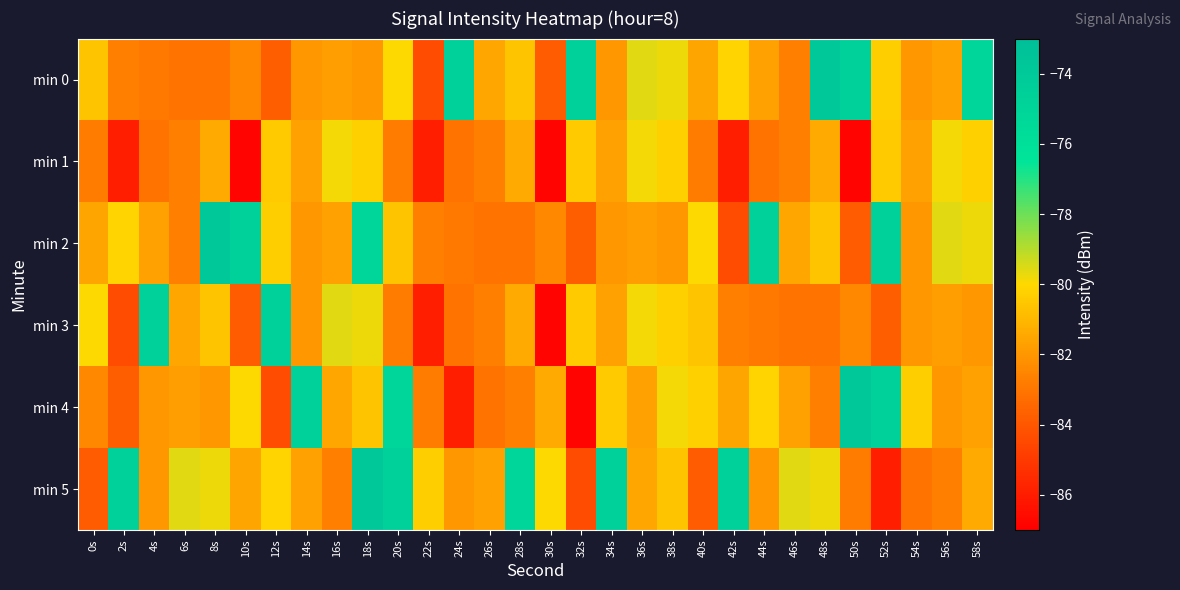

What is the spread (max minus min) of values at 6s?

3.5